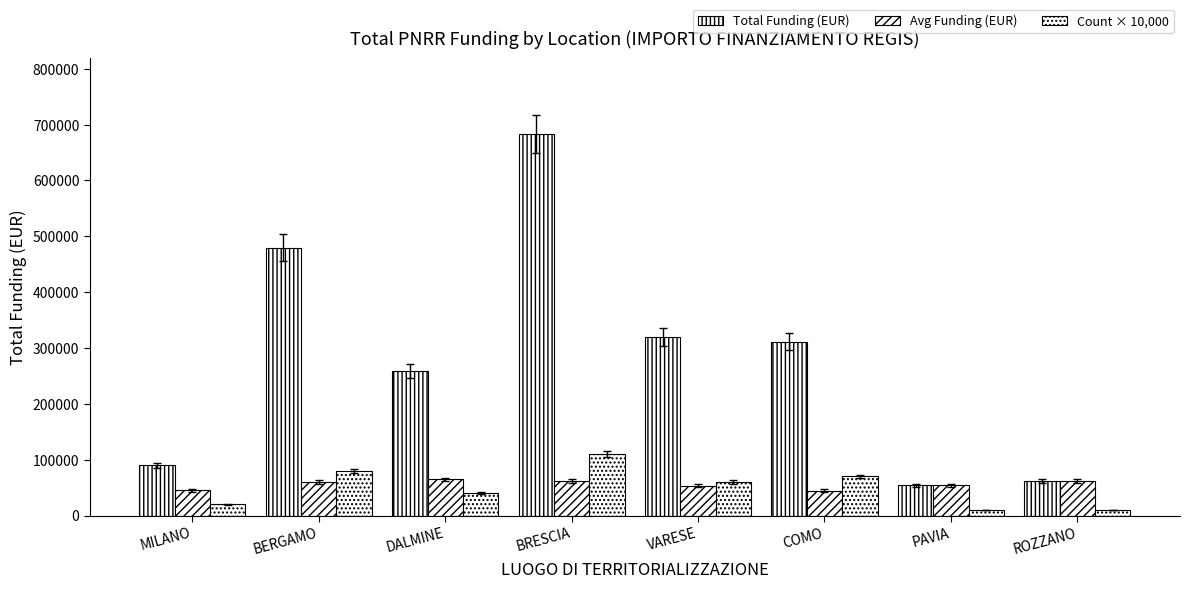

Rank the series by their maximum value, from highest to lowest.

Total Funding (EUR), Count × 10,000, Avg Funding (EUR)